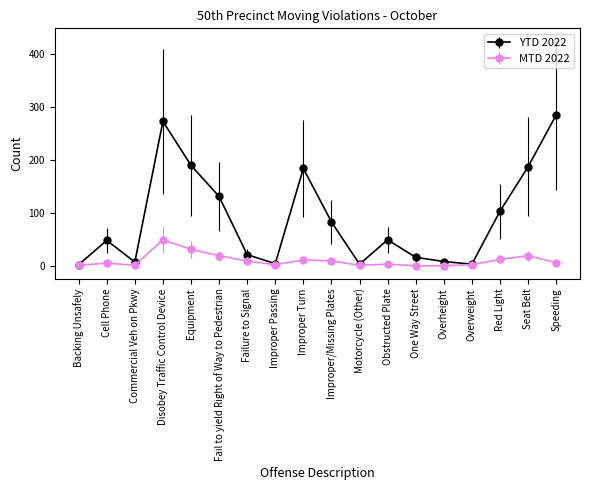

What is the difference between the second highest and minimum values in the YTD 2022 series?

271